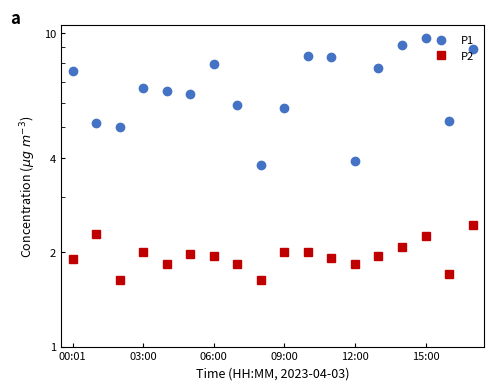

What are all the series names shown in the legend?

P1, P2